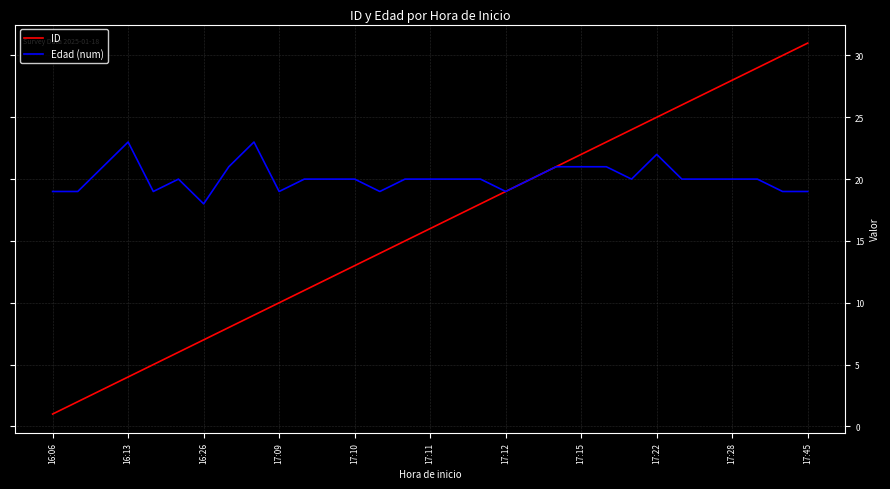

Rank the series by their average value, from lowest to highest.

ID, Edad (num)